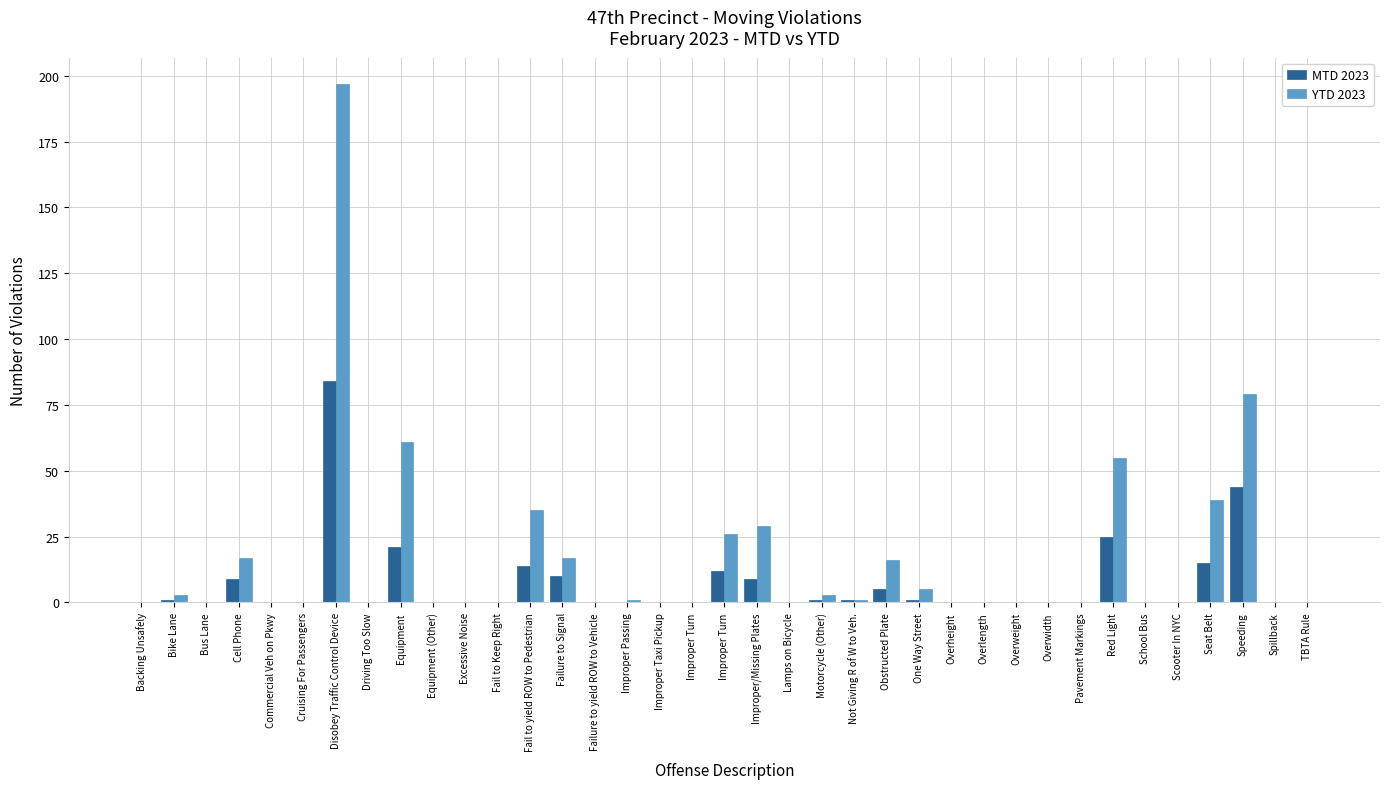

Rank the categories by YTD 2023 value from highest to lowest.

Disobey Traffic Control Device, Speeding, Equipment, Red Light, Seat Belt, Fail to yield ROW to Pedestrian, Improper/Missing Plates, Improper Turn, Cell Phone, Failure to Signal, Obstructed Plate, One Way Street, Bike Lane, Motorcycle (Other), Improper Passing, Not Giving R of W to Veh., Backing Unsafely, Bus Lane, Commercial Veh on Pkwy, Cruising For Passengers, Driving Too Slow, Equipment (Other), Excessive Noise, Fail to Keep Right, Failure to yield ROW to Vehicle, Improper Taxi Pickup, Improper Turn, Lamps on Bicycle, Overheight, Overlength, Overweight, Overwidth, Pavement Markings, School Bus, Scooter In NYC, Spillback, TBTA Rule